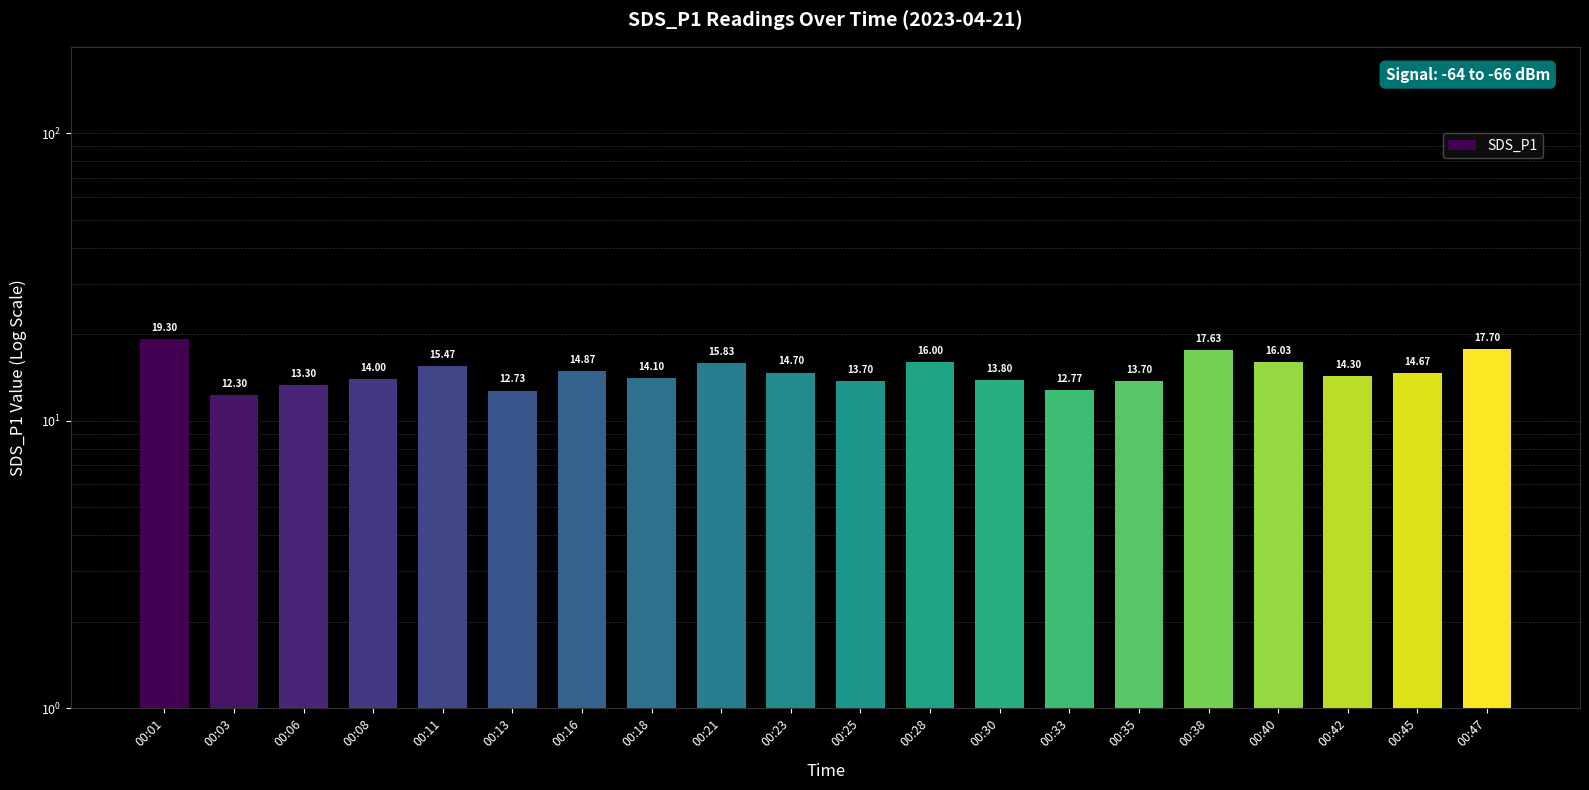

Between 00:16 and 00:42, which is larger?

00:16